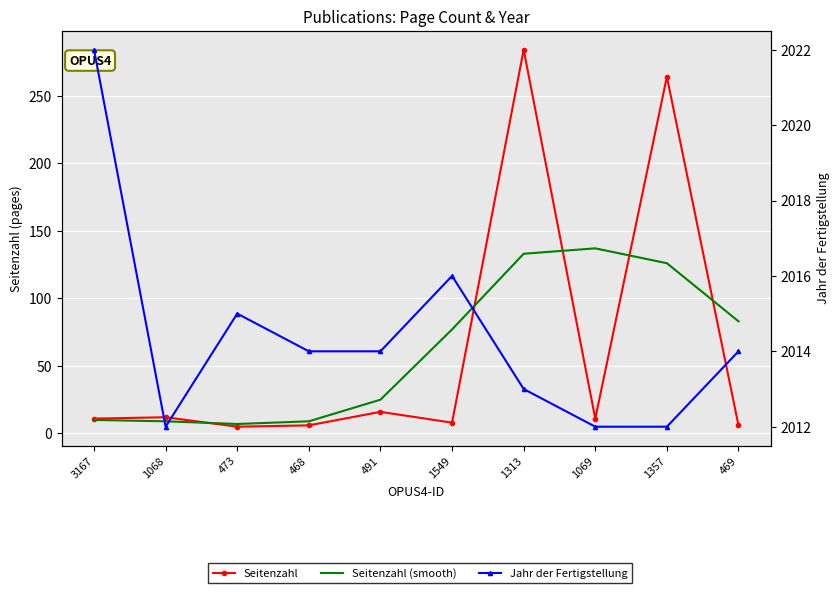

Is it true that Seitenzahl equals 16 at 491?

True